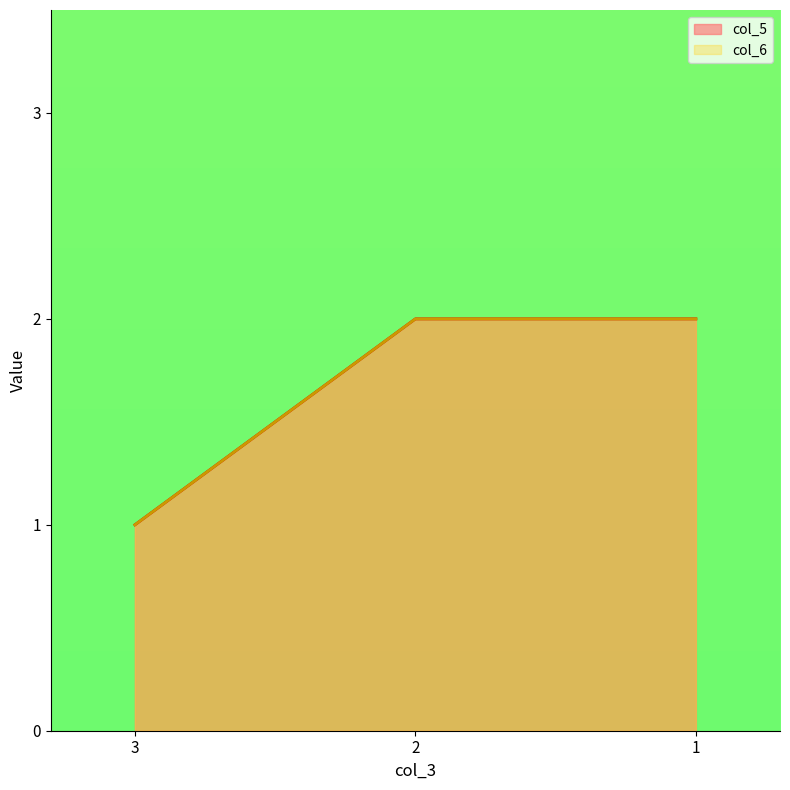

At how many categories does at least one series exceed 1?

2